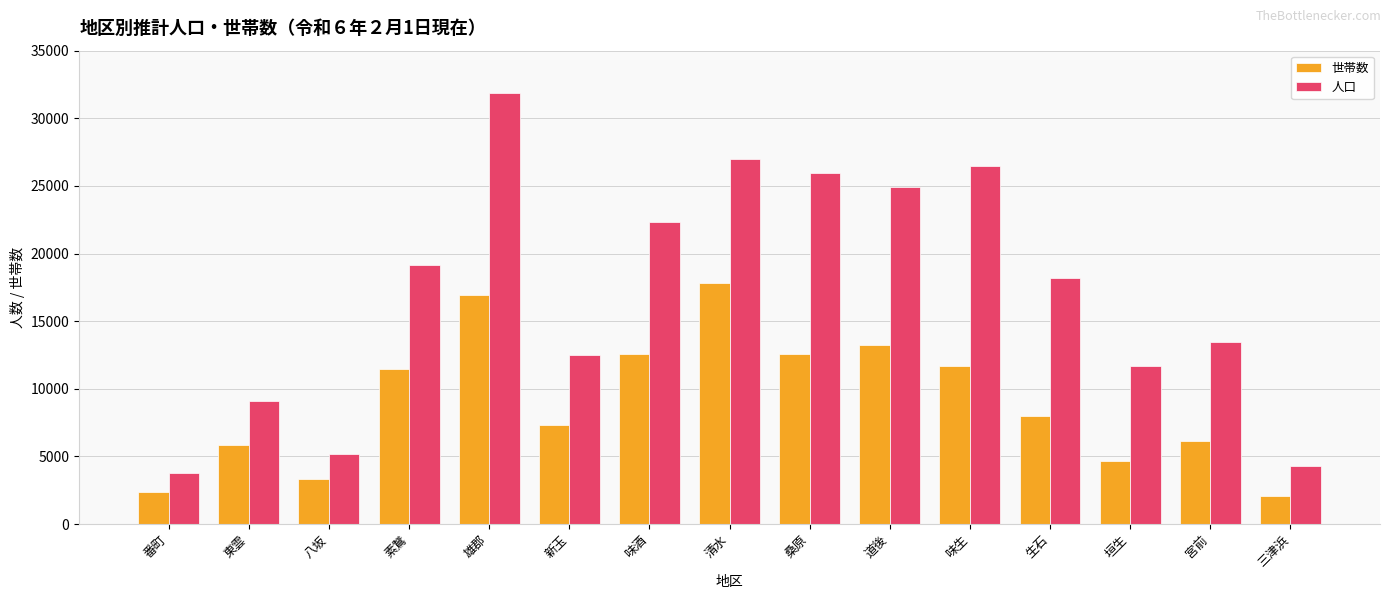

Where does the 人口 series first go above 18177?

素鵞